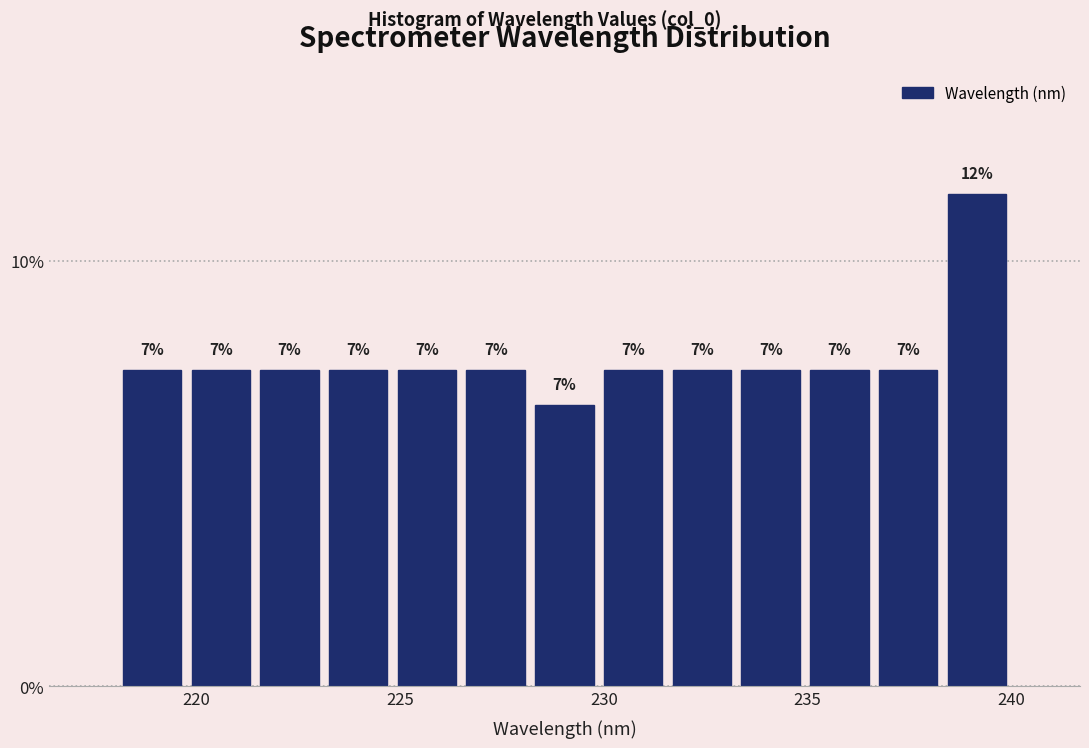

Around what value on the x-axis is the tallest bar? Give the approximate position of its centre, as read against the axis.

239.0